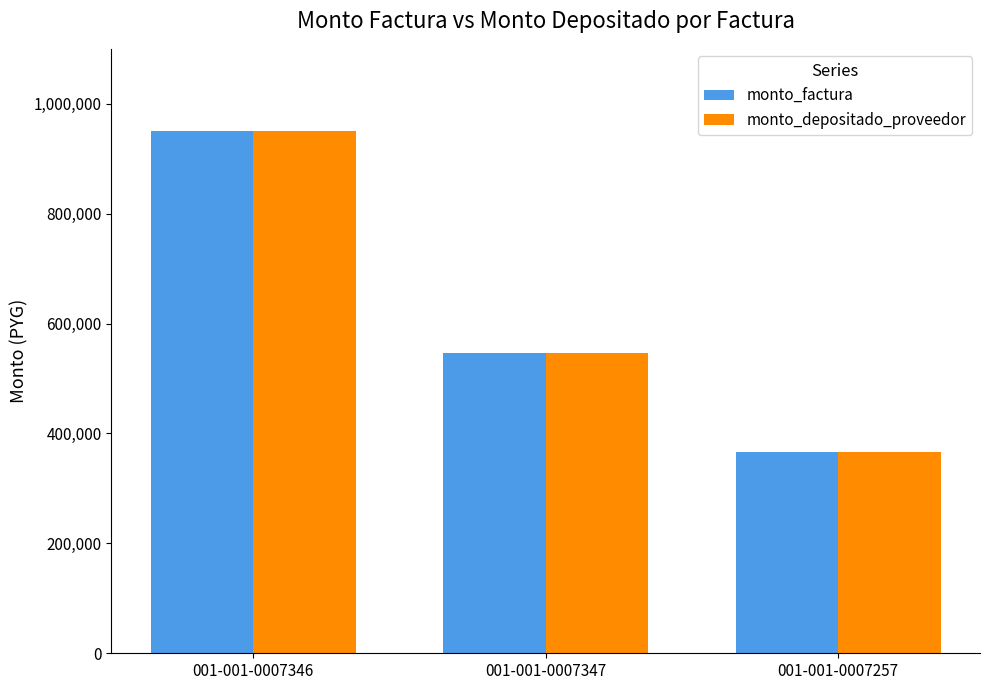

What is the total value across all series at 001-001-0007346?

1900000